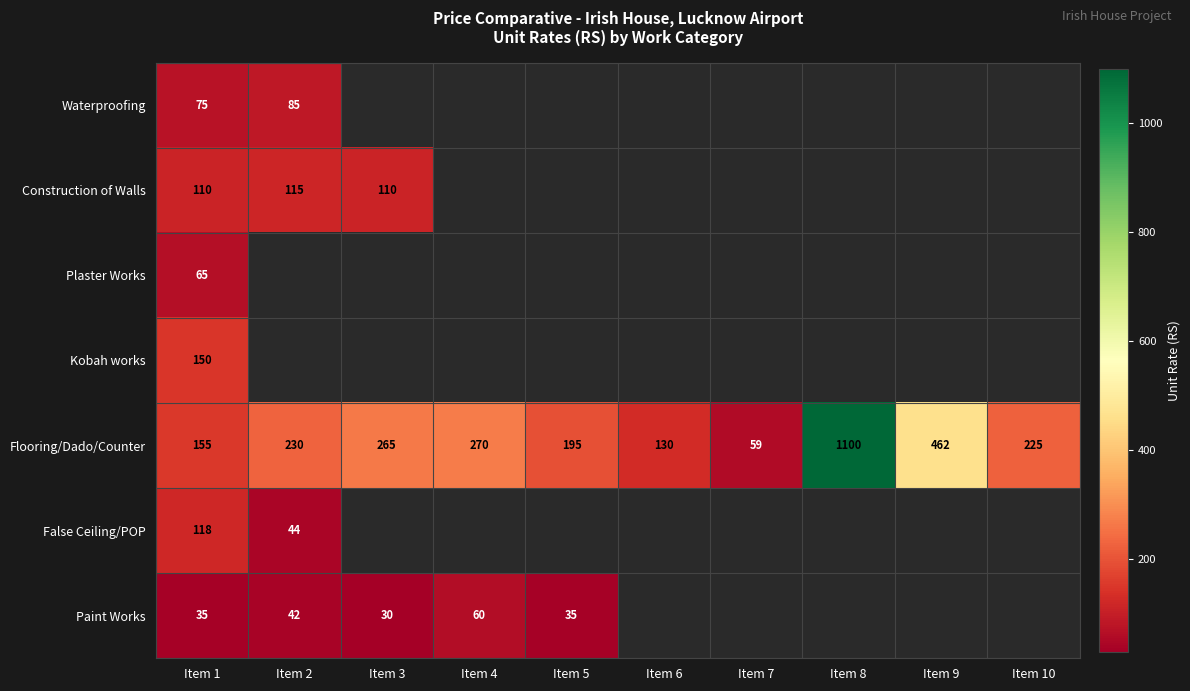

True or false: Flooring/Dado/Counter has a value of 75 at Item 3.

False